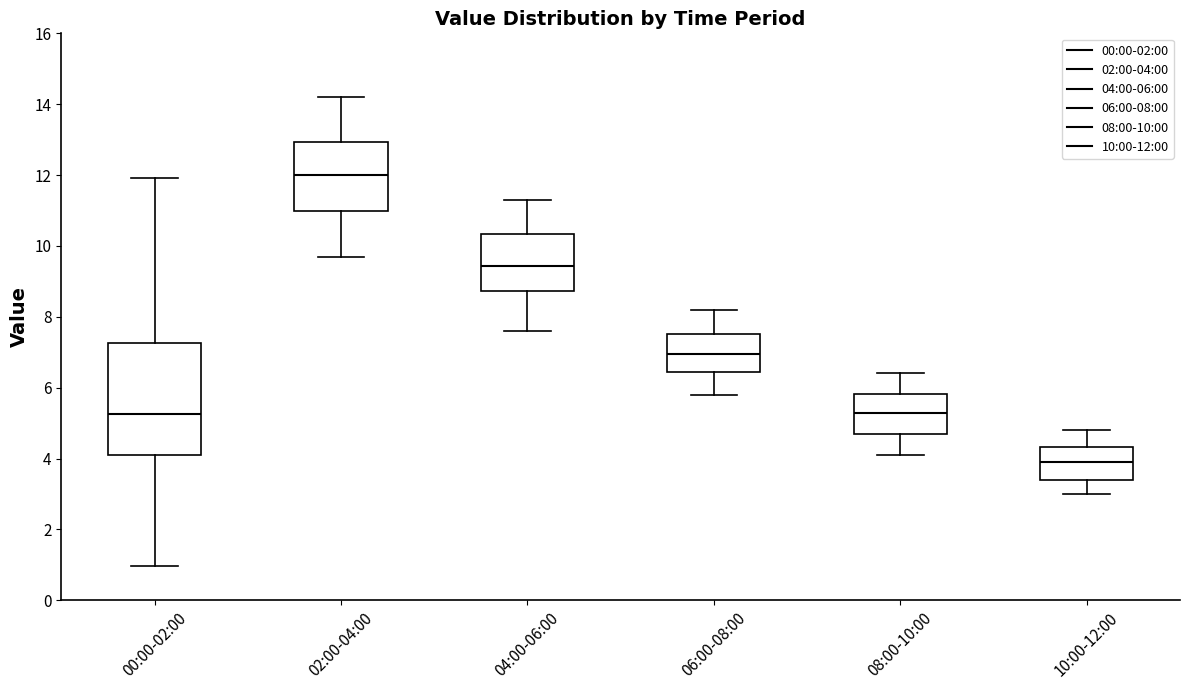

Where does the lower whisker of the box for 04:00-06:00 end on the y-axis? The values are not printed on the chart, so give them approximately, as read against the axis.

7.6